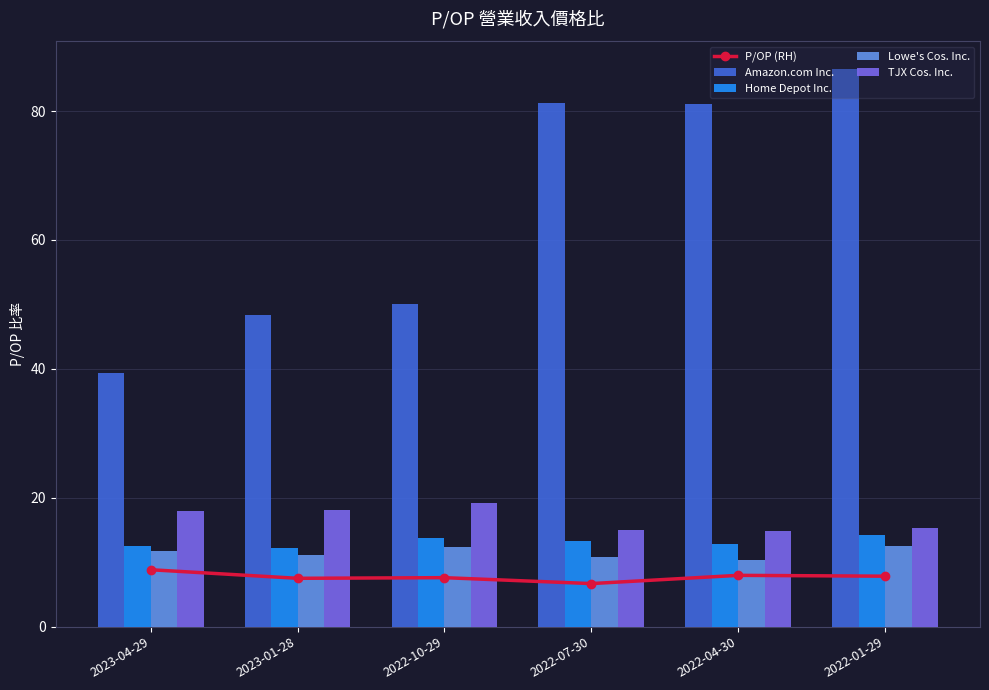

What is the average value of the TJX Cos. Inc. series?

16.8